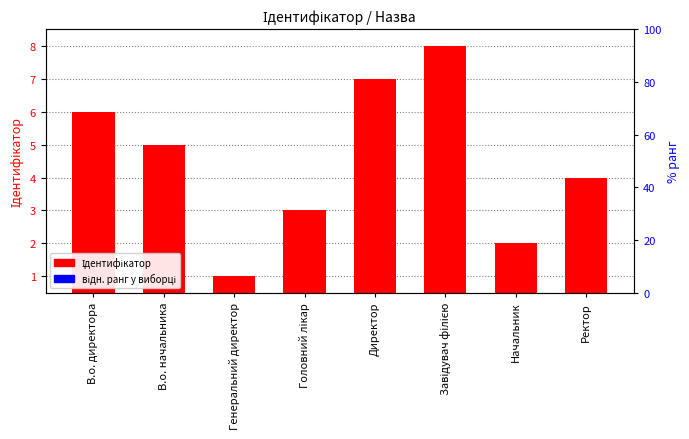

What is the value of the відн. ранг у виборці bar at the 7th from the left?

0.1